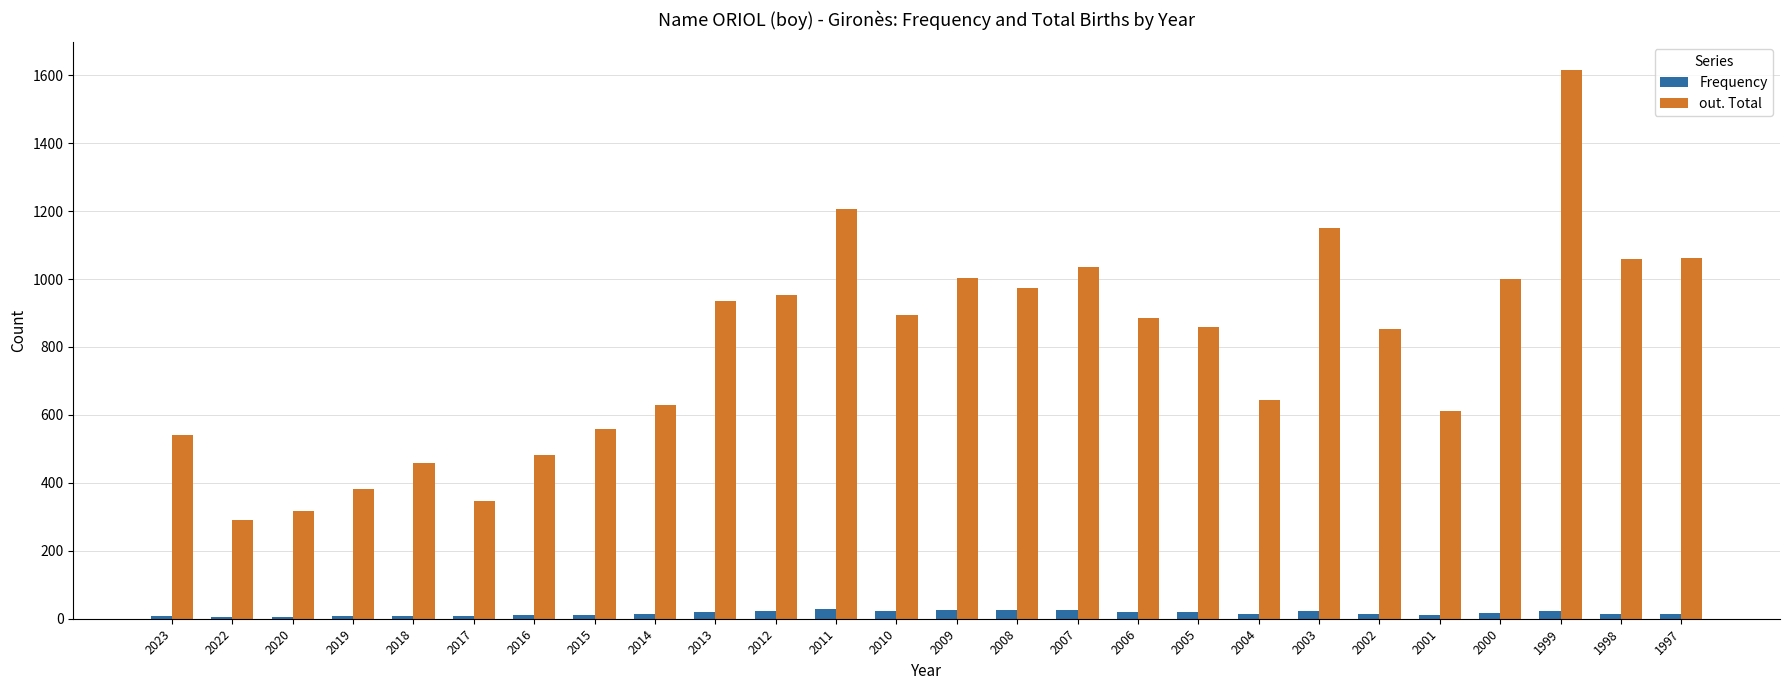

True or false: Frequency has a value of 15 at 2002.

True